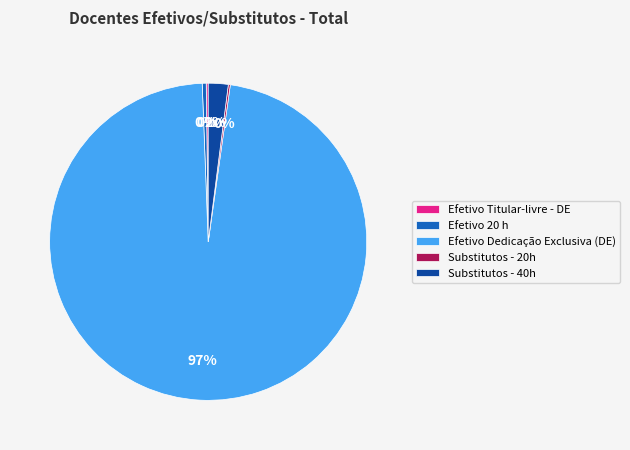

To the nearest percent, what percentage of the pie is Substitutos - 40h?

2%